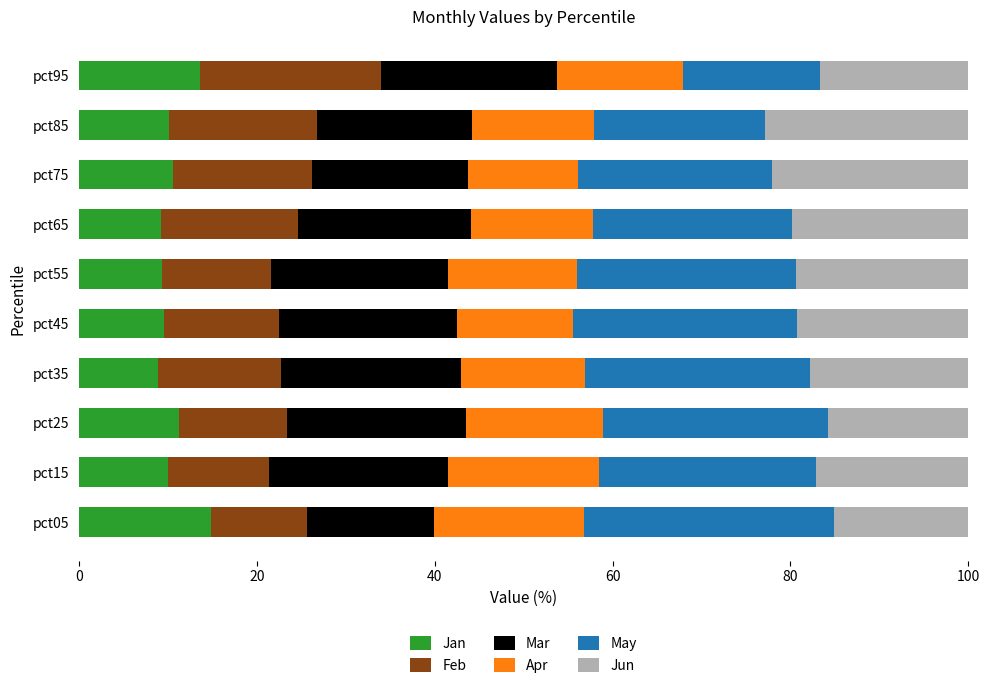

True or false: Jan has a value of 14.9 at pct05.

True